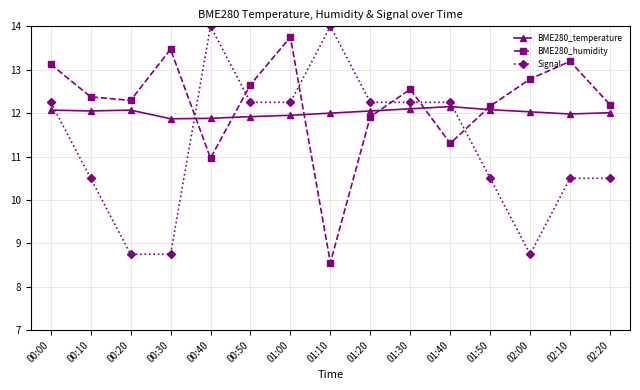

Count the number of data series in this chart.

3